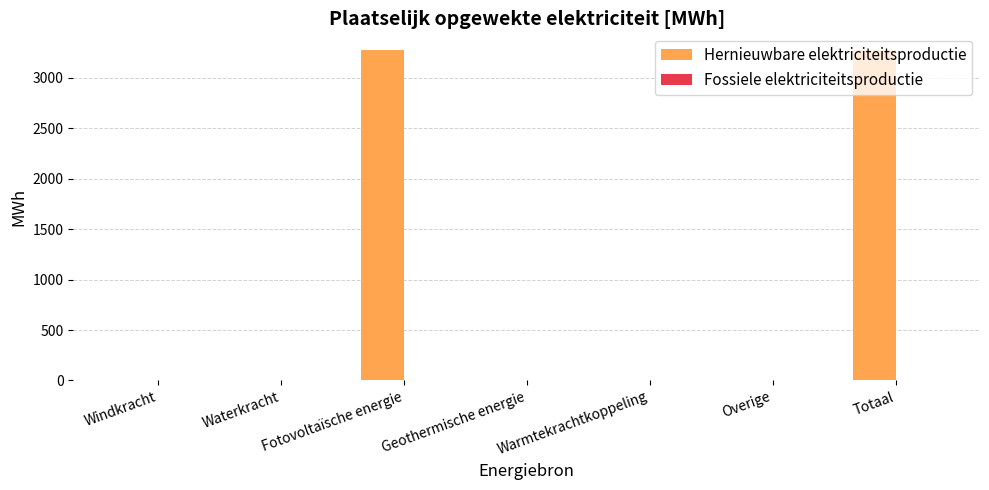

The value at Geothermische energie is 0.0. True or false?

True